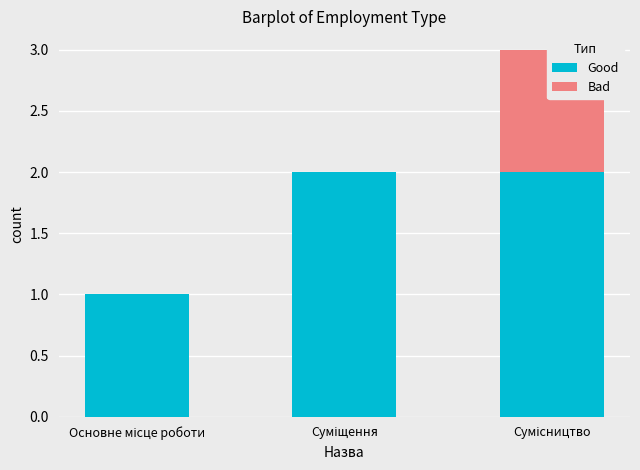

The Good series shows 1 at Сумісництво. True or false?

False